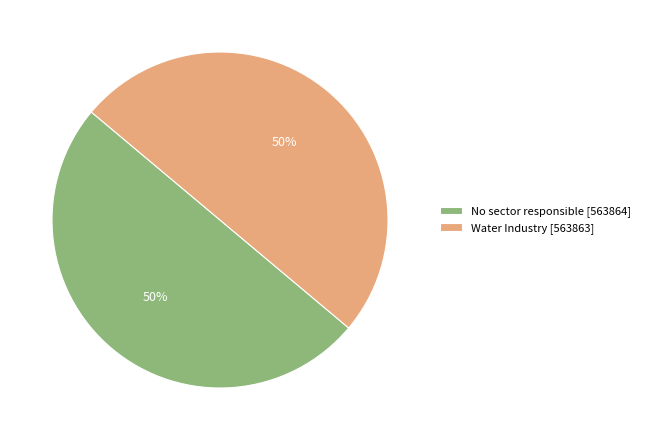

True or false: No sector responsible accounts for 39% of the total.

False